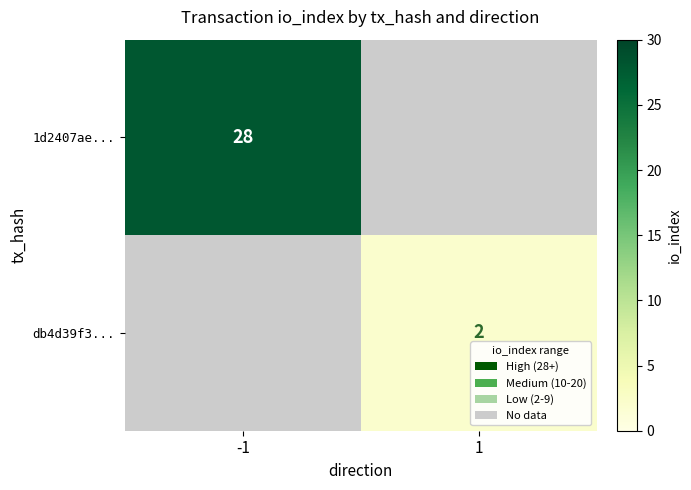

True or false: db4d39f3... has a value of 3 at 1.

False